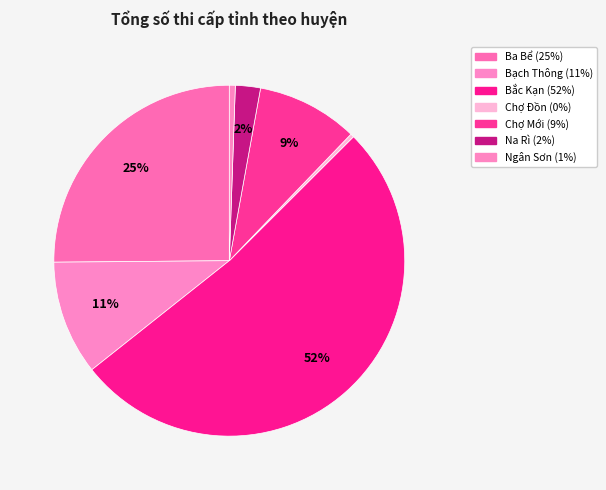

To the nearest percent, what is the difference between the largest and smallest slice percentages?

51%